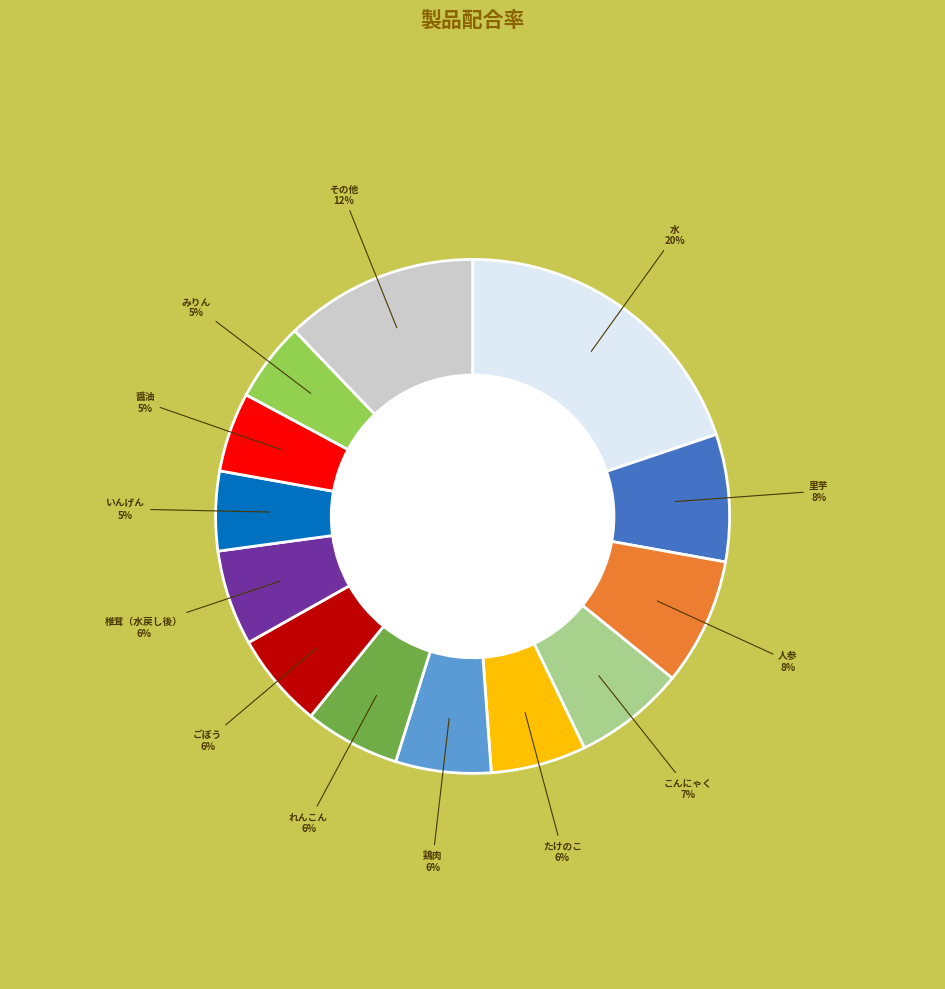

To the nearest percent, what is the average slice percentage?

8%